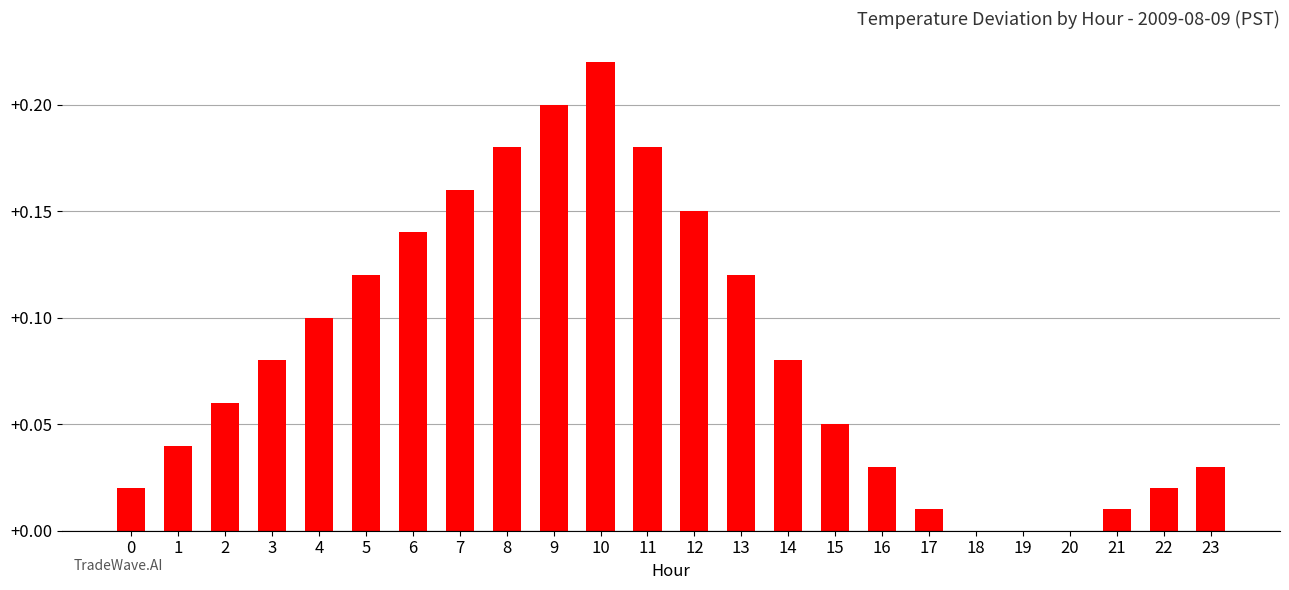

The chart shows a value of 0.3 at 8. True or false?

False